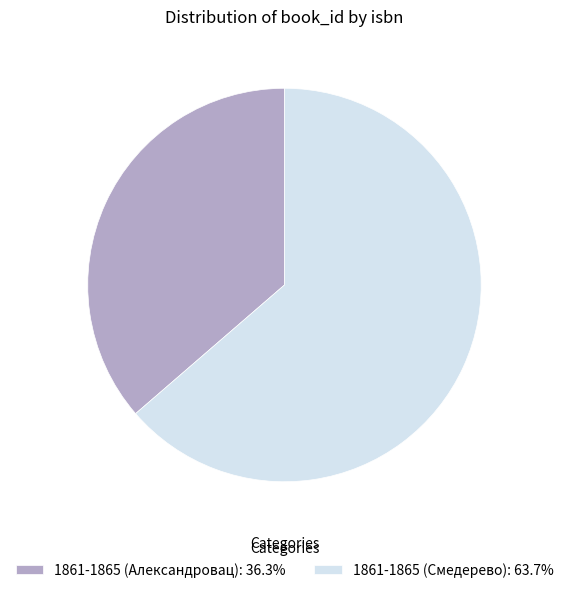

Approximately how many times larger is the value at 1861-1865 (Александровац): 36.3% compared to 1861-1865 (Смедерево): 63.7%?

0.6